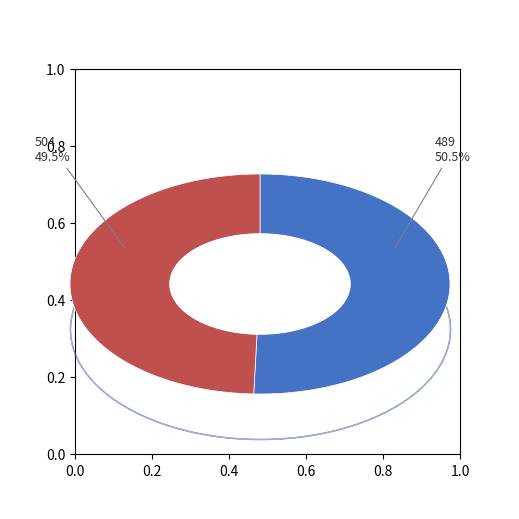

Count the number of slices in the pie.

2